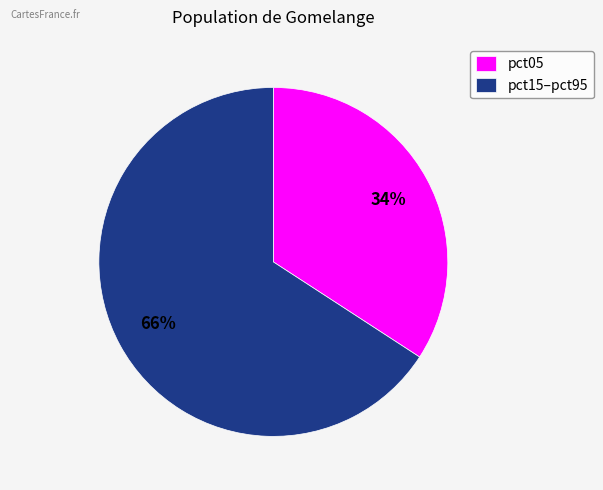

Is there a majority slice in this chart?

Yes